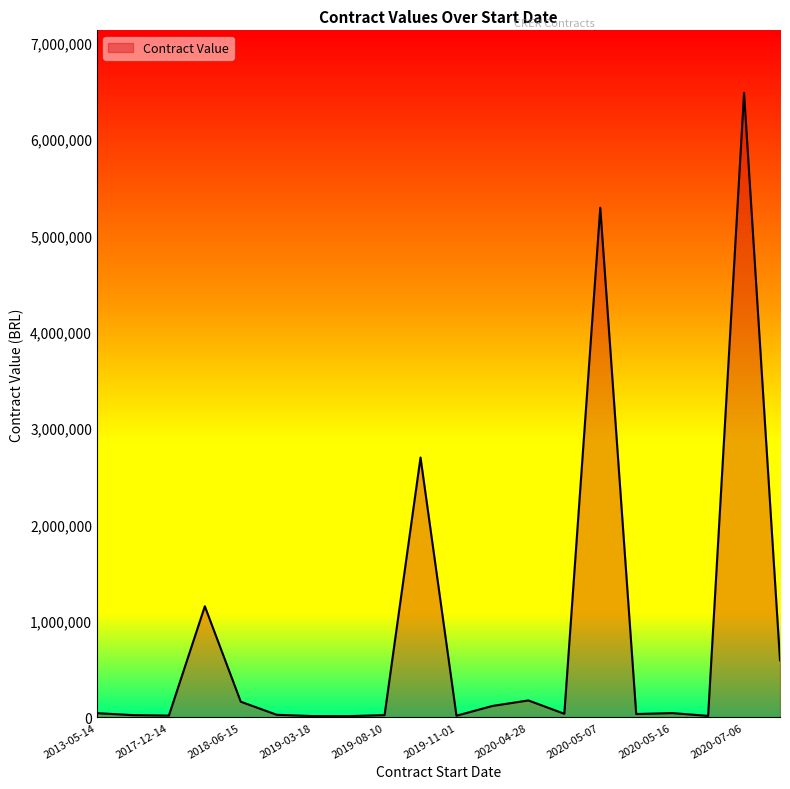

What is the difference between the maximum and minimum values?

6467850.0